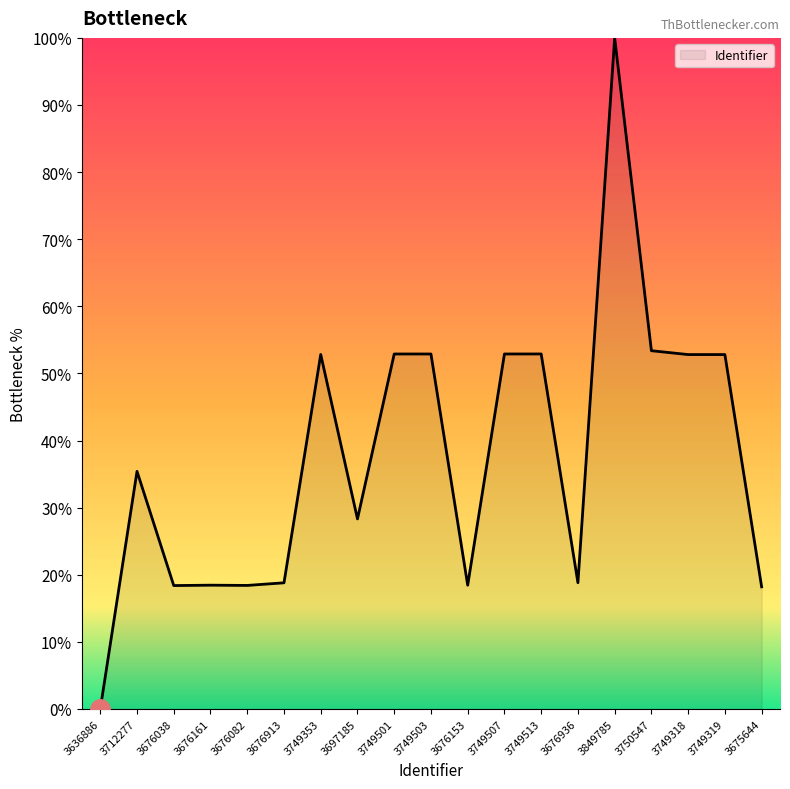

The value at 3712277 is 35.4. True or false?

True